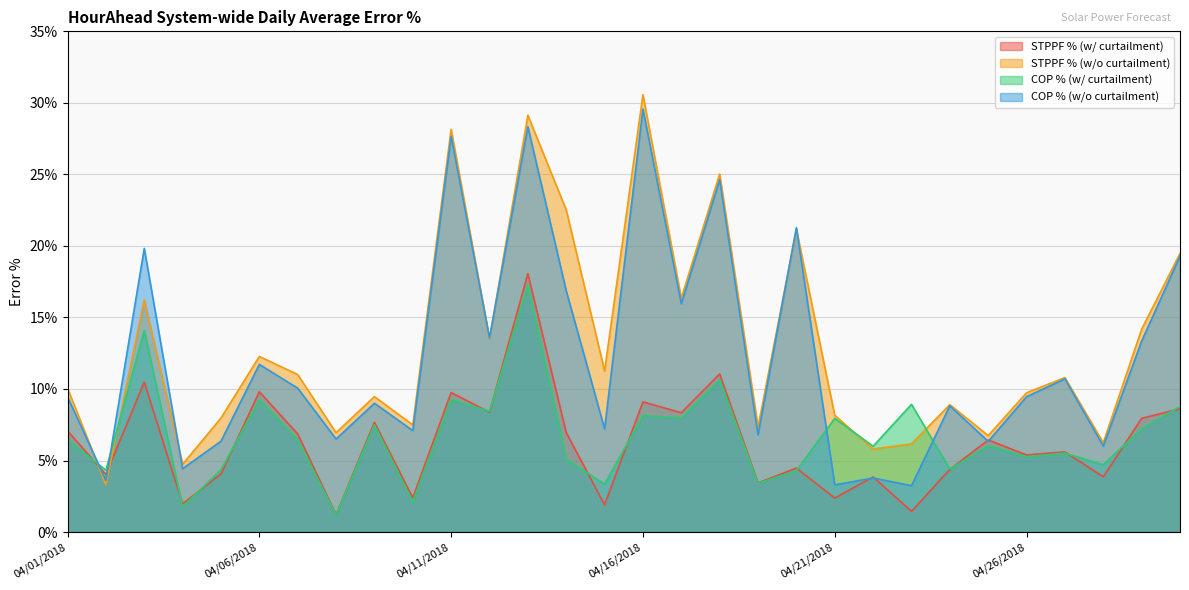

True or false: COP % (w/ curtailment) has a value of 9.0 at 04/25/2018.

False